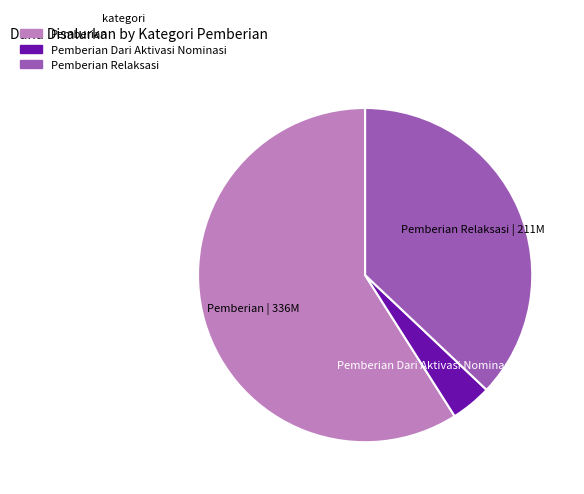

Does any single category account for the majority?

Yes